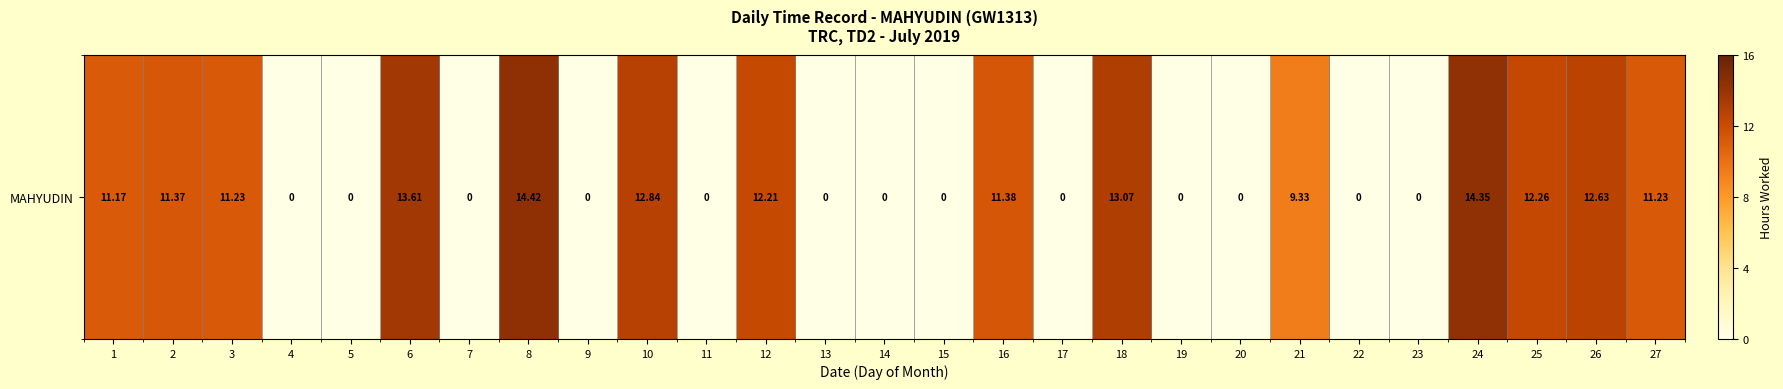

Reading right to left, extract all data points from this chart.

11.2	12.6	12.3	14.3	0.0	0.0	9.3	0.0	0.0	13.1	0.0	11.4	0.0	0.0	0.0	12.2	0.0	12.8	0.0	14.4	0.0	13.6	0.0	0.0	11.2	11.4	11.2